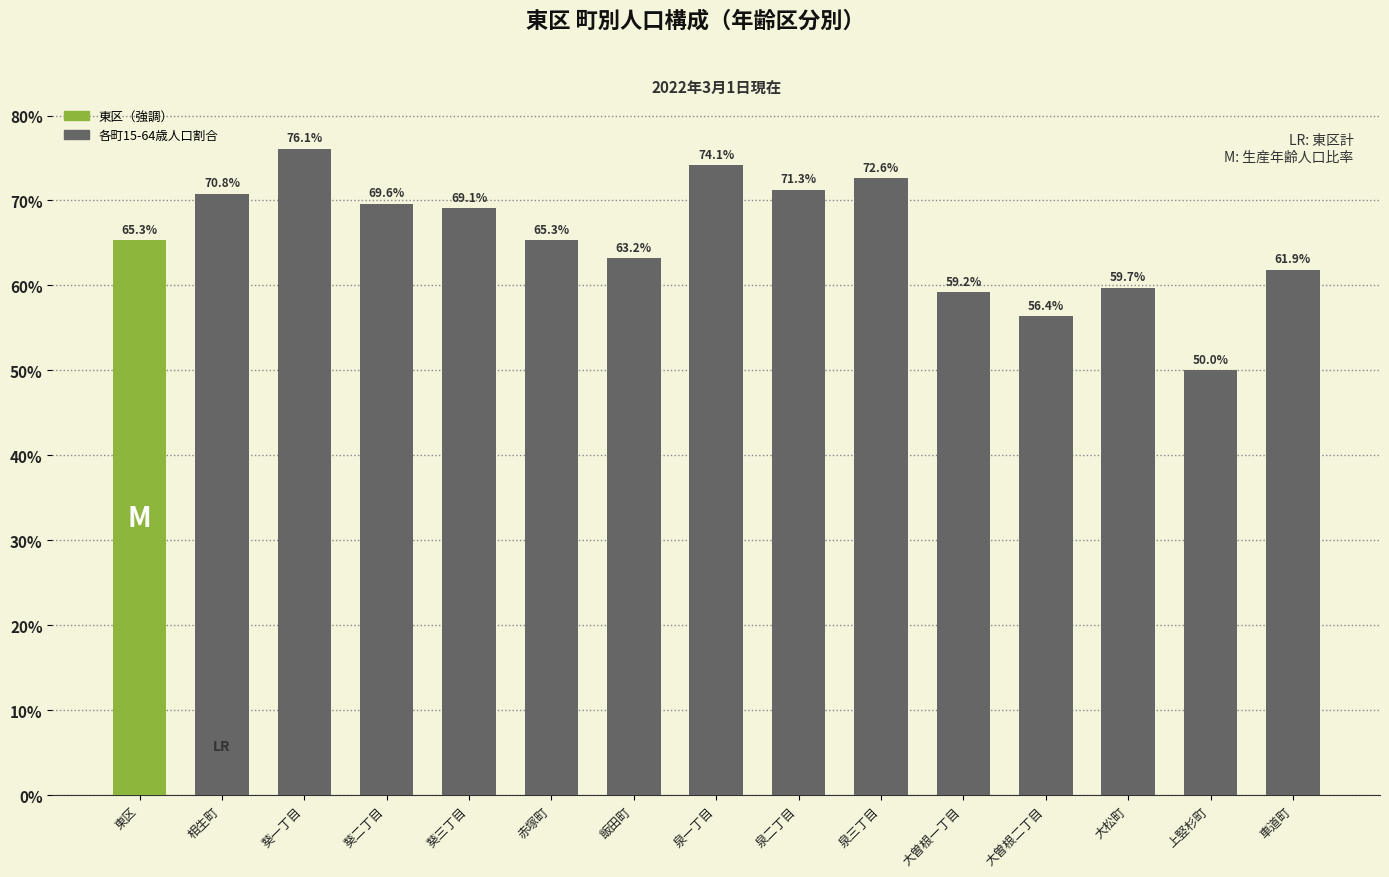

At which label is the value closest to 63?

飯田町